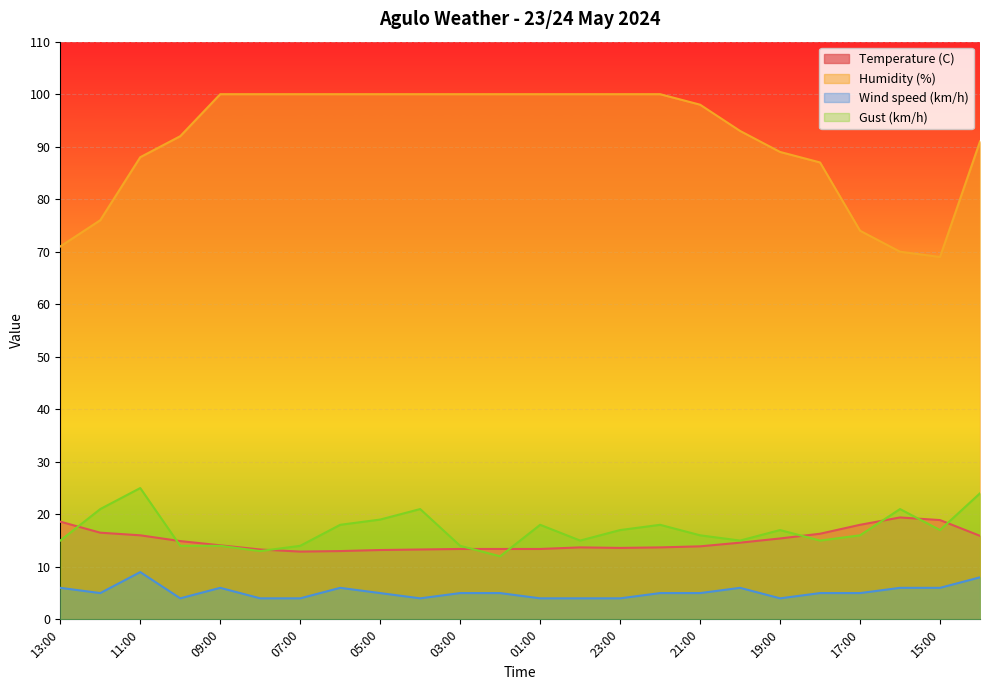

At which category does Gust (km/h) reach its first local peak?

11:00